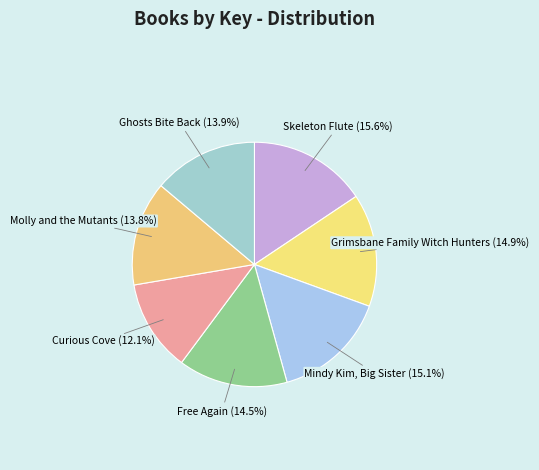

The Skeleton Flute slice represents 29% of the pie. True or false?

False